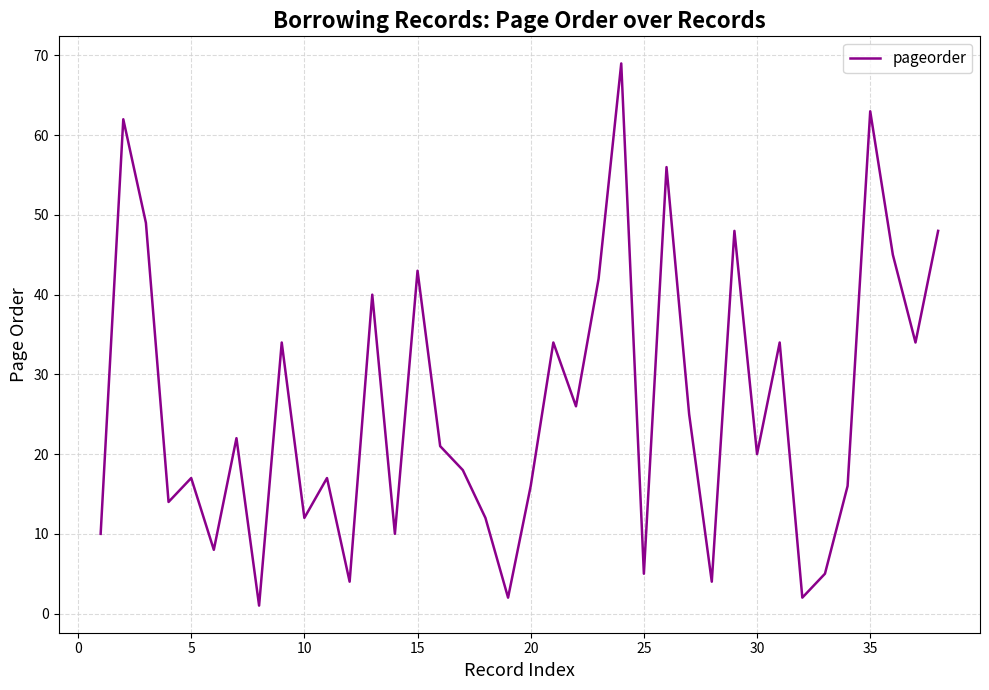

What is the difference between the maximum and minimum values?

68